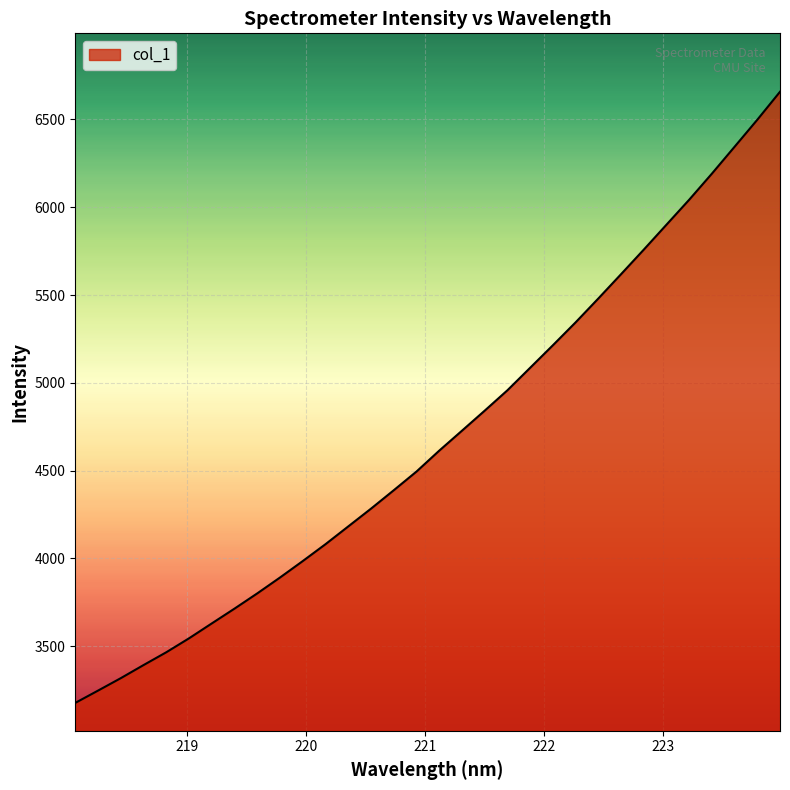

What is the difference between the maximum and minimum values?

3481.9